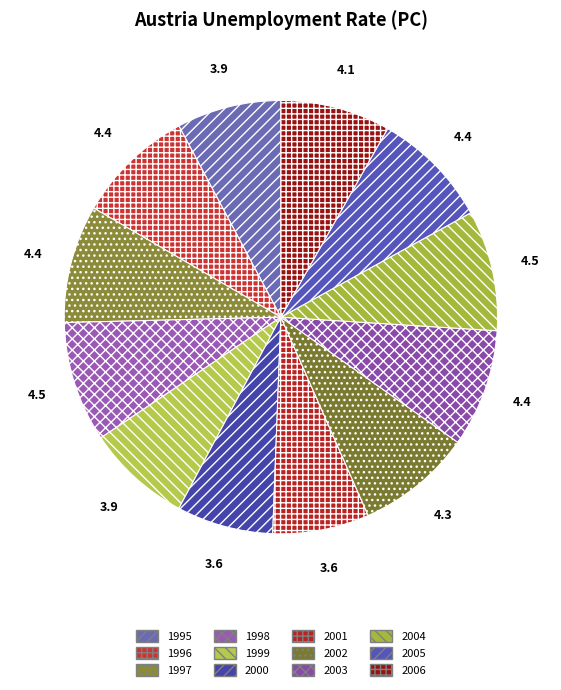

Which slice is the largest?

1998